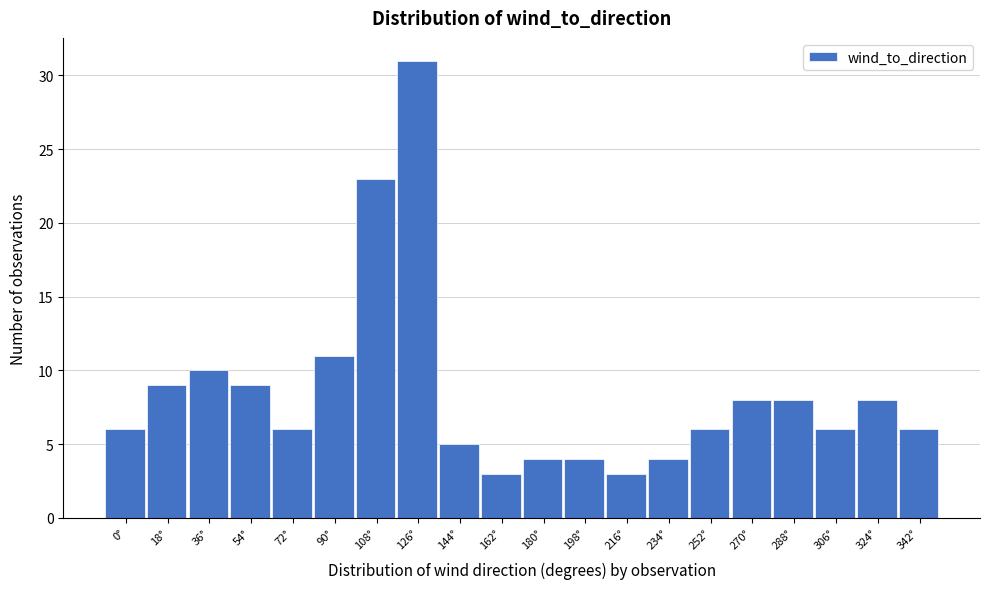

Reading right to left, what are all the values shown in this chart?

6	8	6	8	8	6	4	3	4	4	3	5	31	23	11	6	9	10	9	6